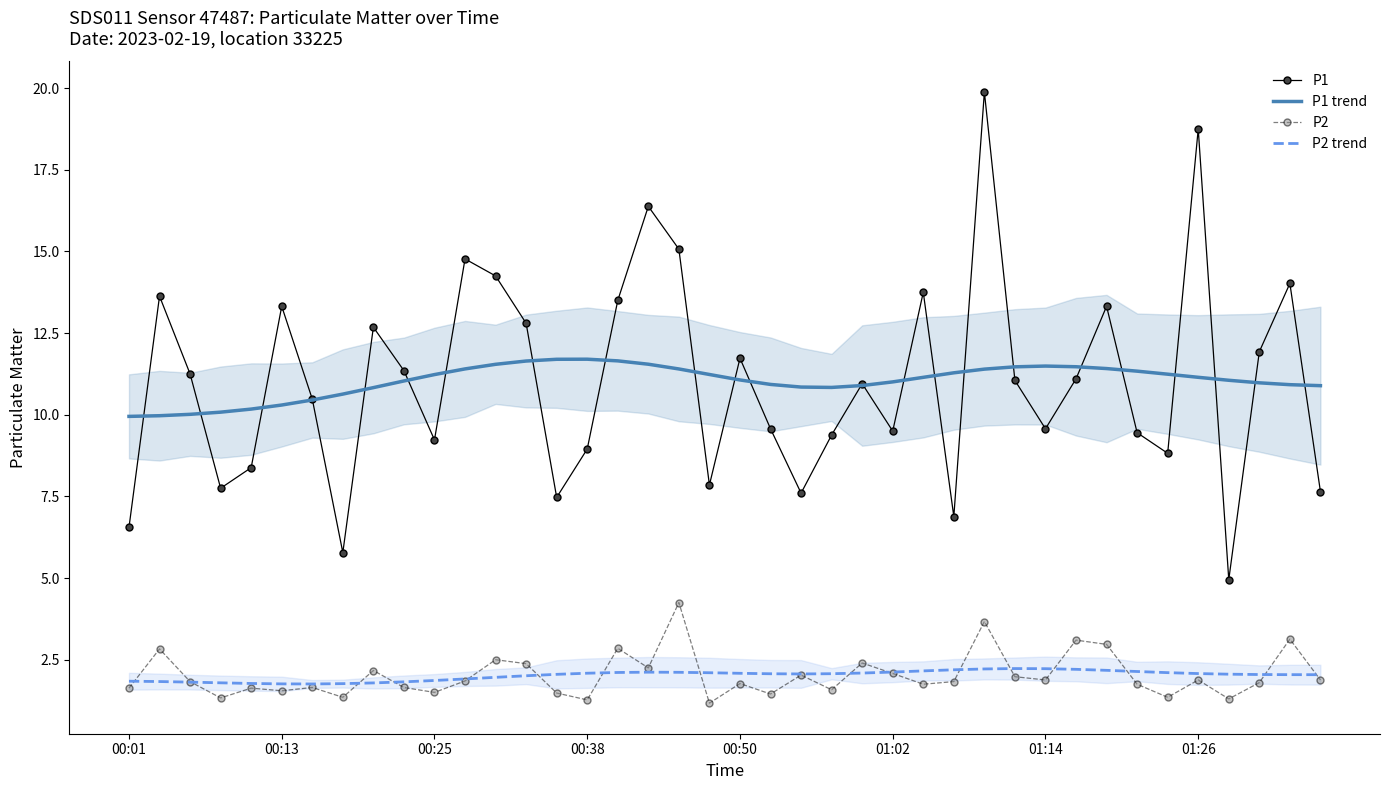

True or false: P1 has a value of 11.7 at 00:50.

True